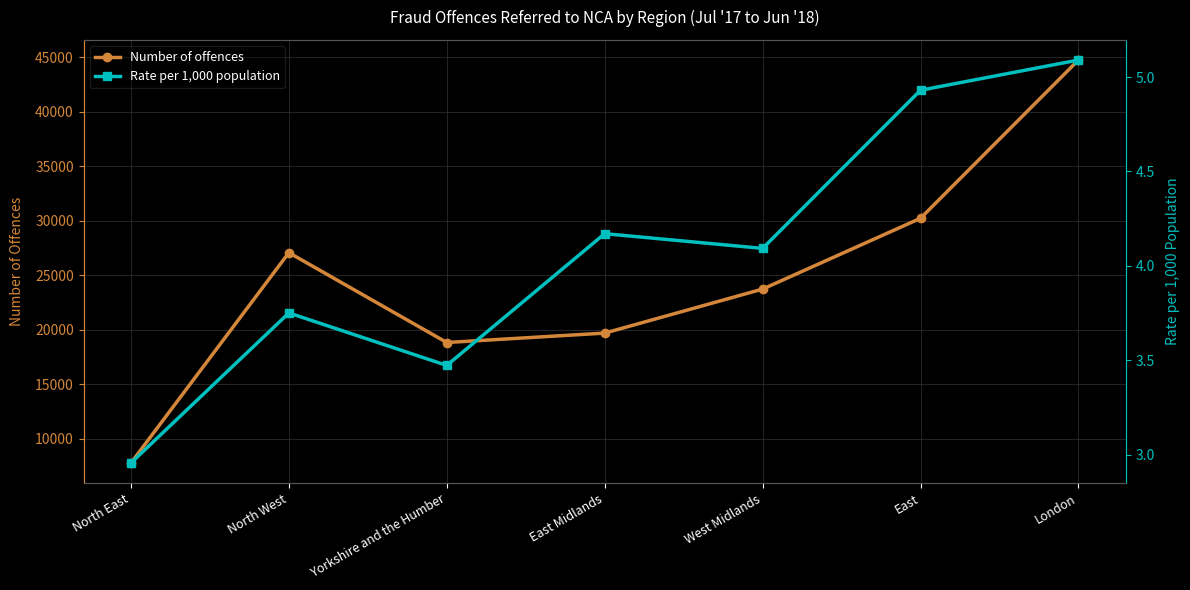

True or false: Rate per 1,000 population has a value of 6.4 at North West.

False